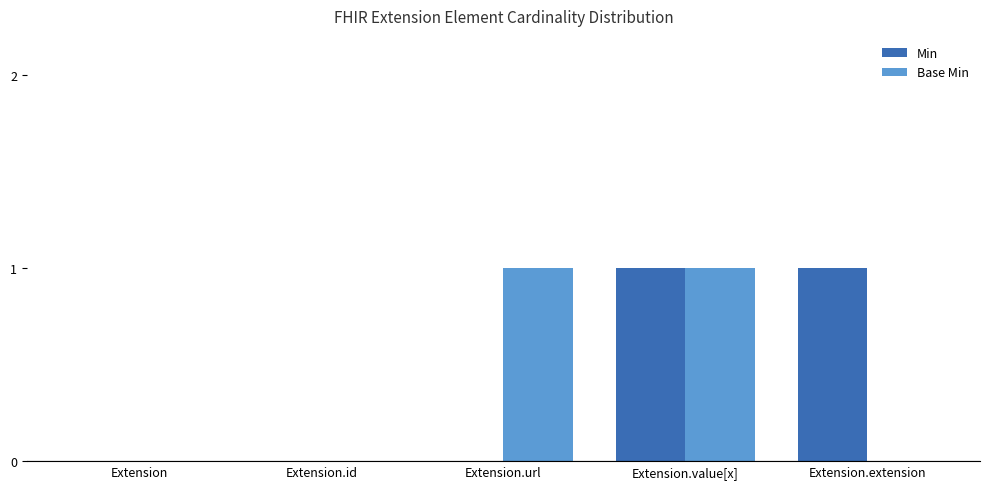

Is it true that Base Min equals 1 at Extension.value[x]?

True